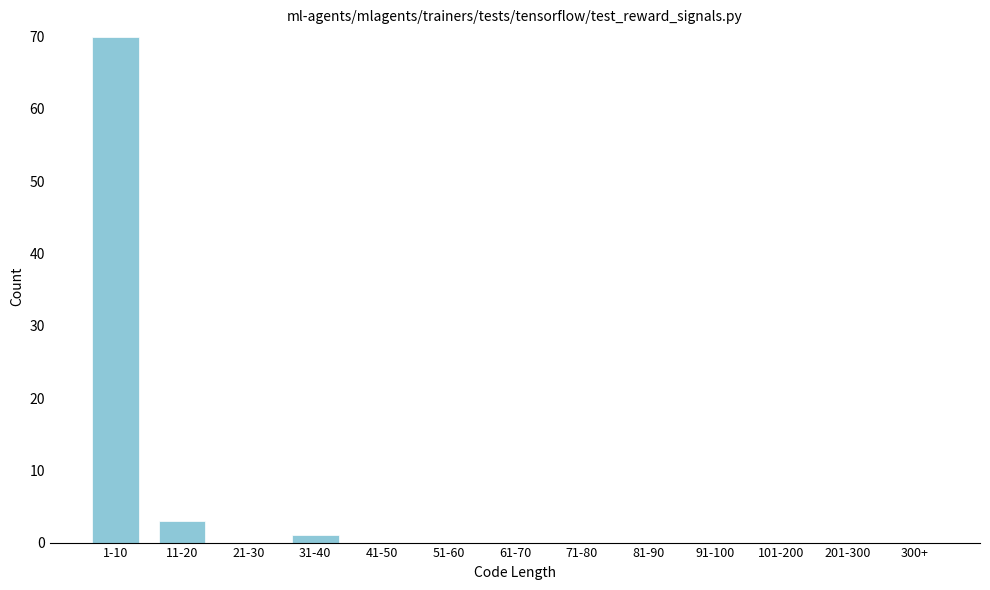

Reading left to right, transcribe all the data shown in this chart.

1-10=70	11-20=3	21-30=0	31-40=1	41-50=0	51-60=0	61-70=0	71-80=0	81-90=0	91-100=0	101-200=0	201-300=0	300+=0